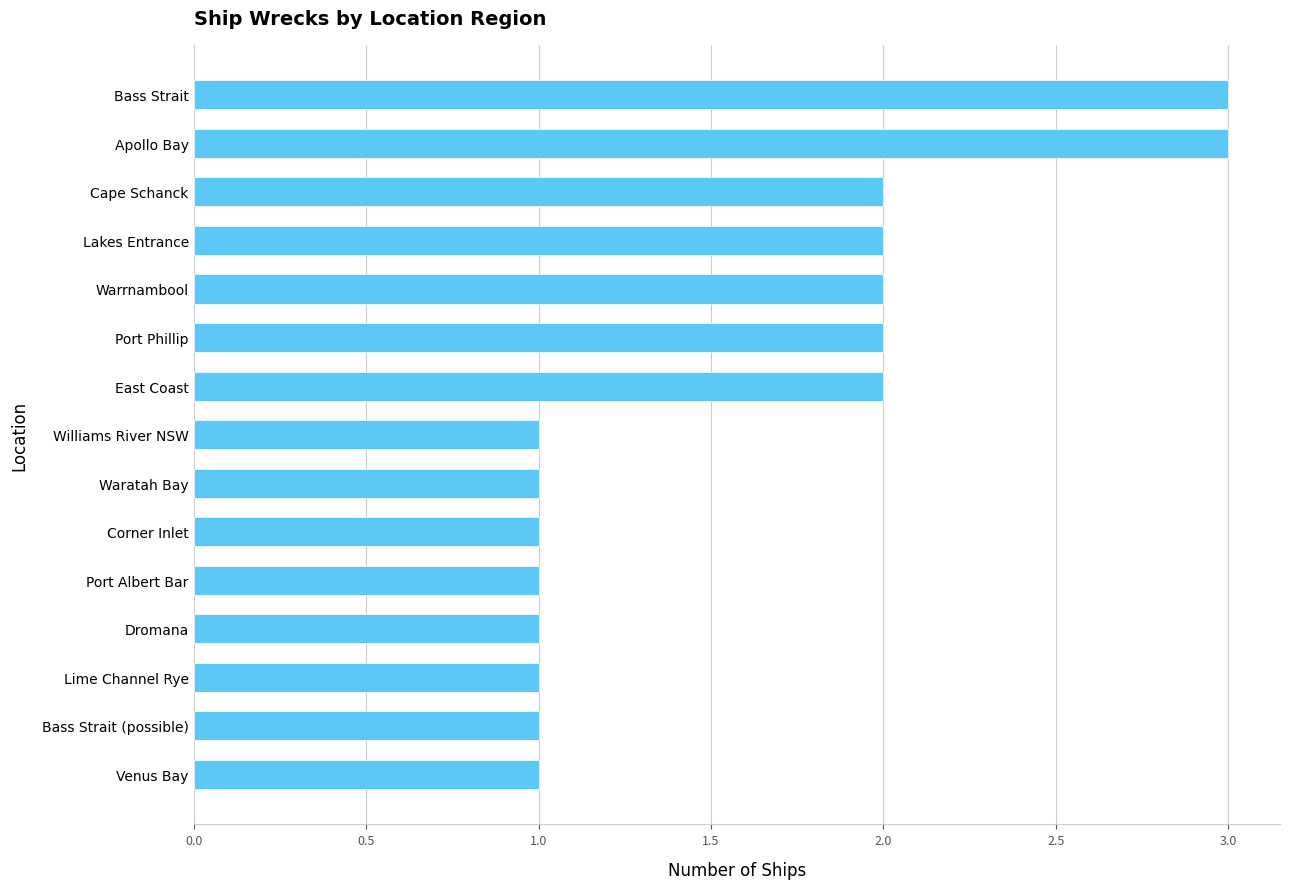

Between Bass Strait and Williams River NSW, which is larger?

Bass Strait